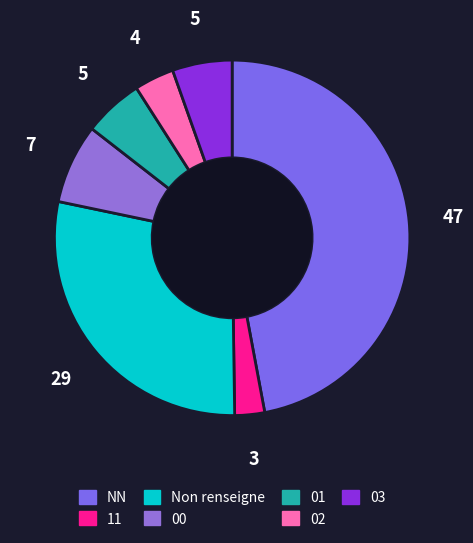

What portion of the pie excludes 01?

94.6%